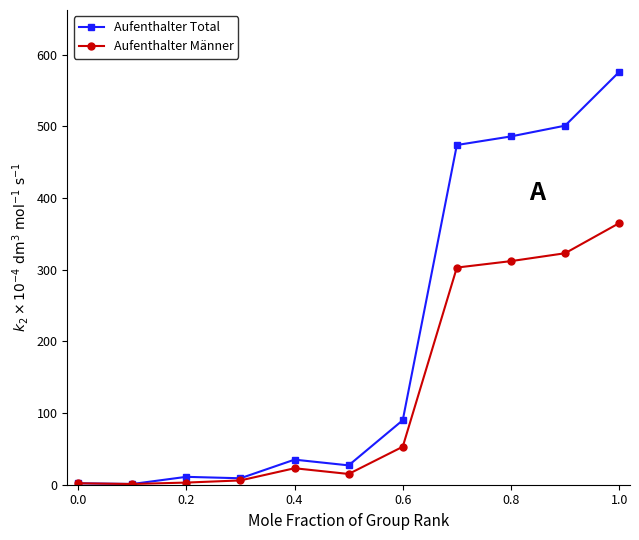

Which series has the widest spread of values?

Aufenthalter Total